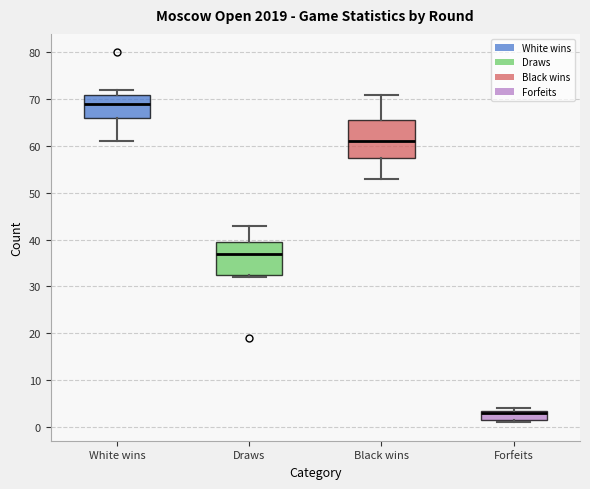

Reading left to right, transcribe this box plot: for each box, give where its median line is, the range the box spans, and where its two whiskers end, as read against the y-axis. The values are not printed on the chart, so give them approximately, as read against the axis.

White wins: median 69, box 66 to 71, whiskers 61 to 72
Draws: median 37, box 33 to 40, whiskers 32 to 43
Black wins: median 61, box 58 to 66, whiskers 53 to 71
Forfeits: median 3, box 2 to 4, whiskers 1 to 4 (just above the box's upper edge)